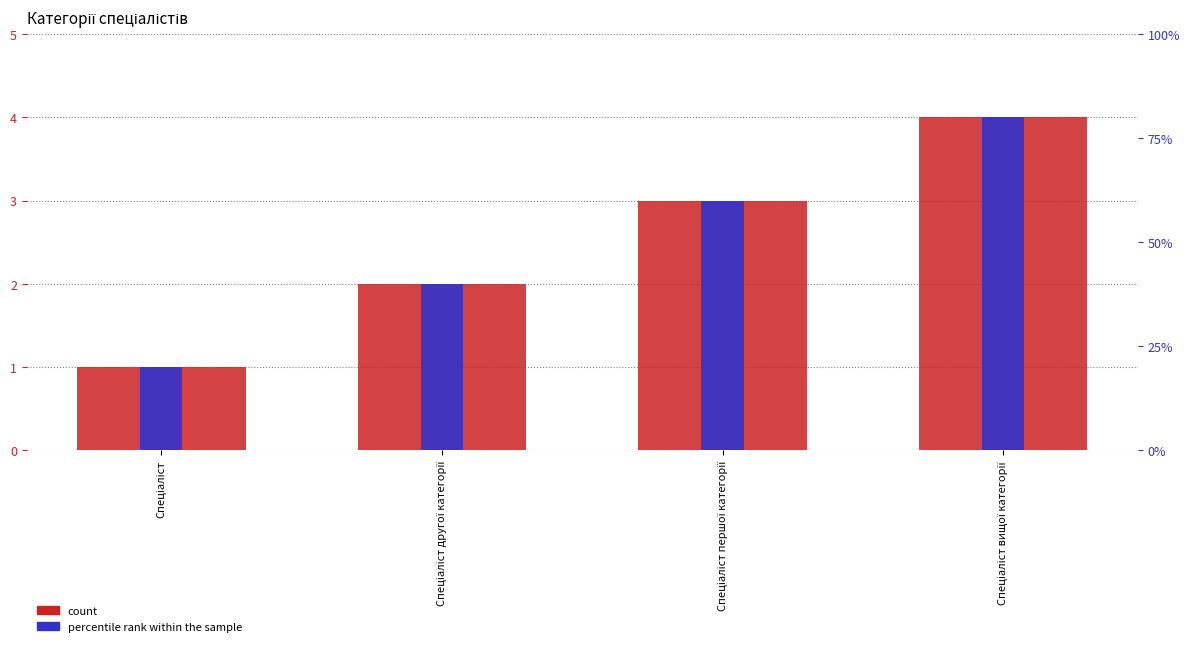

Which label corresponds to the smallest value in the chart?

Спеціаліст